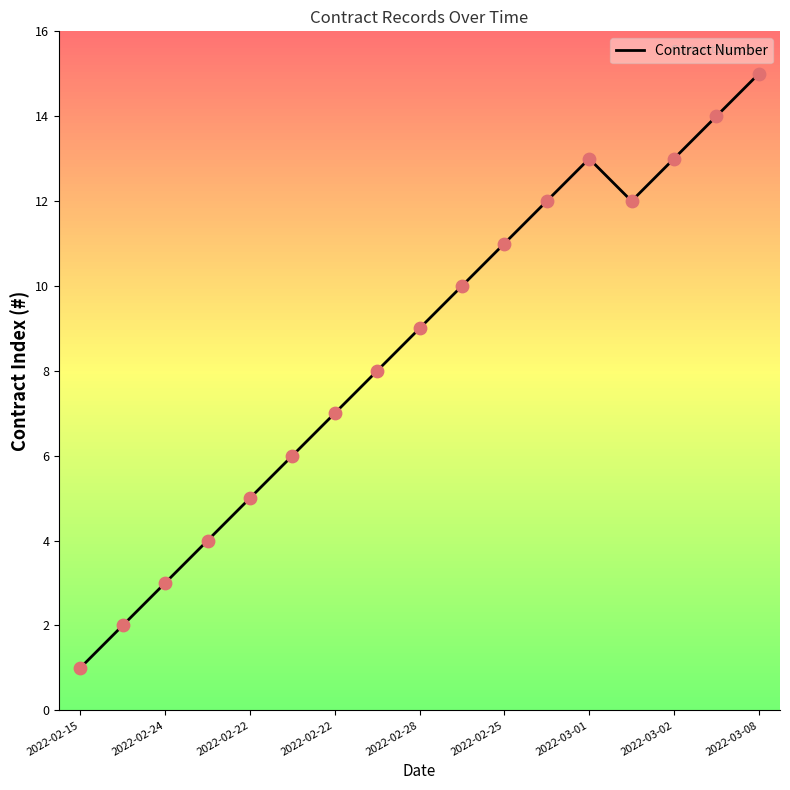

What is the difference between the maximum and minimum values?

14